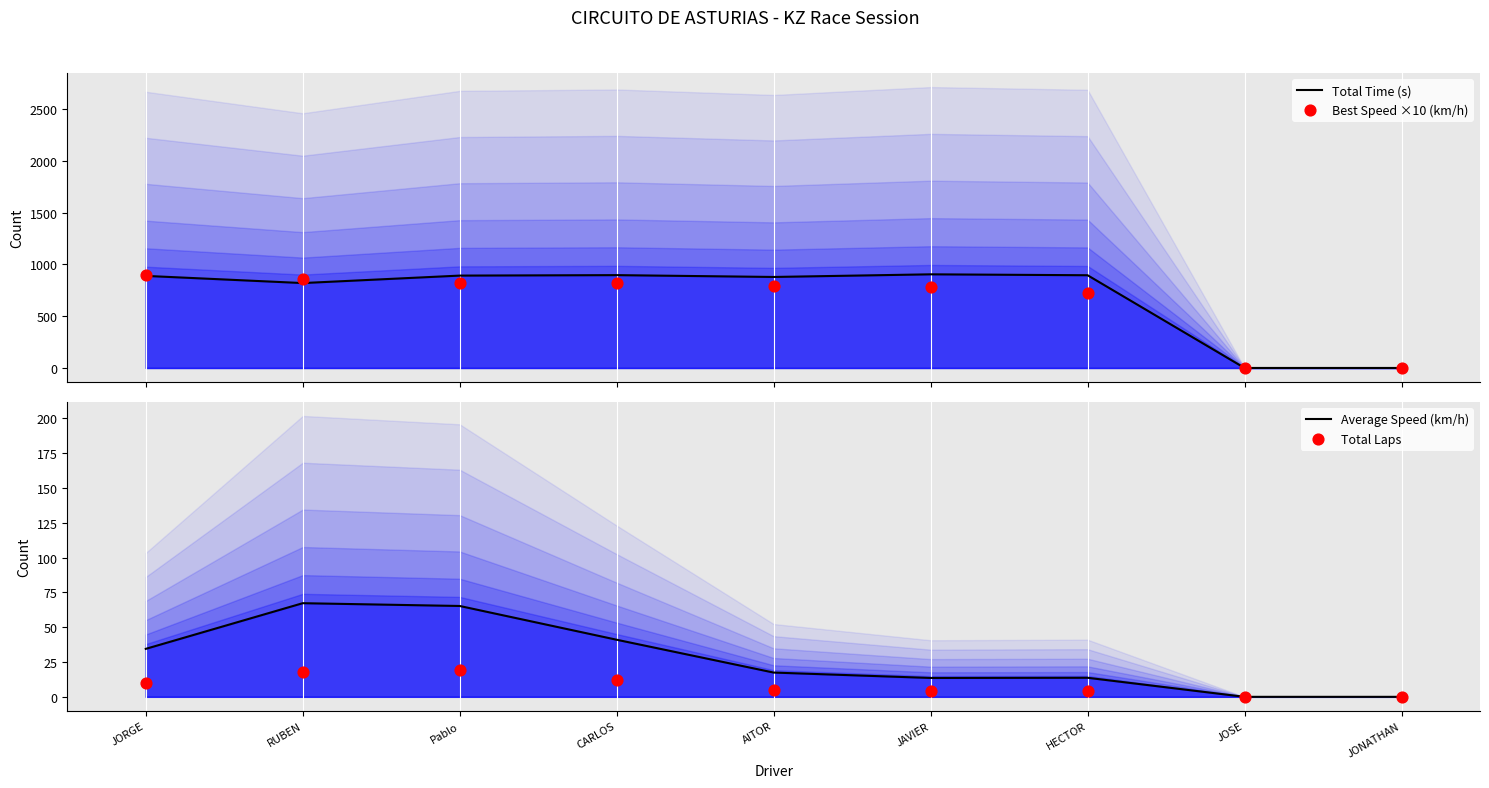

Which series has the widest spread of Y values?

Total Time (s)